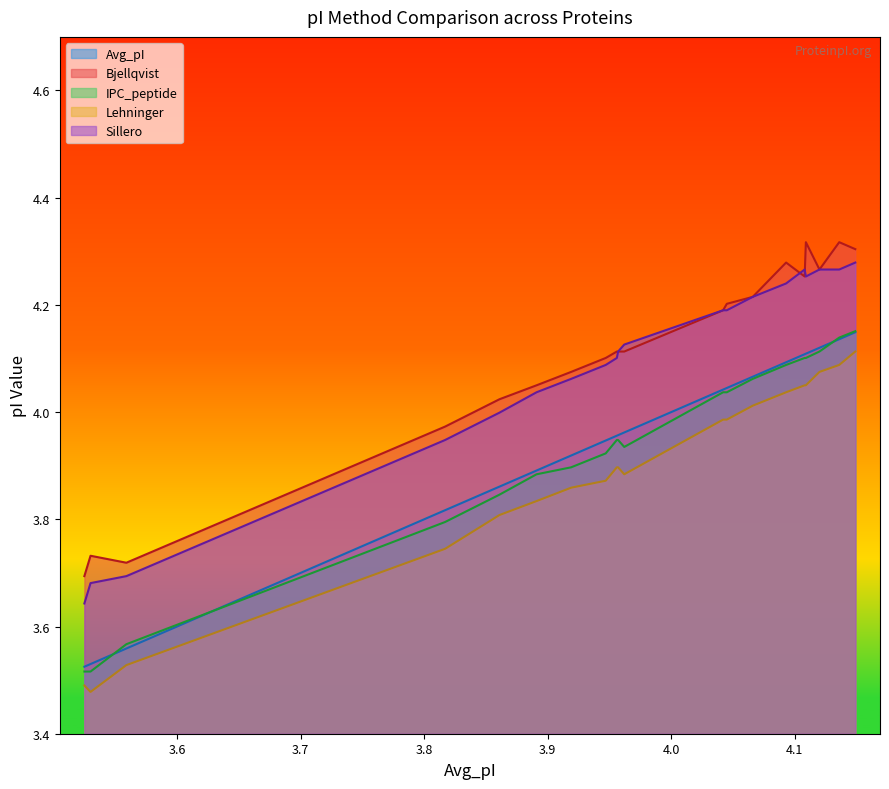

What is the label of the 15th point from the right?

3.891